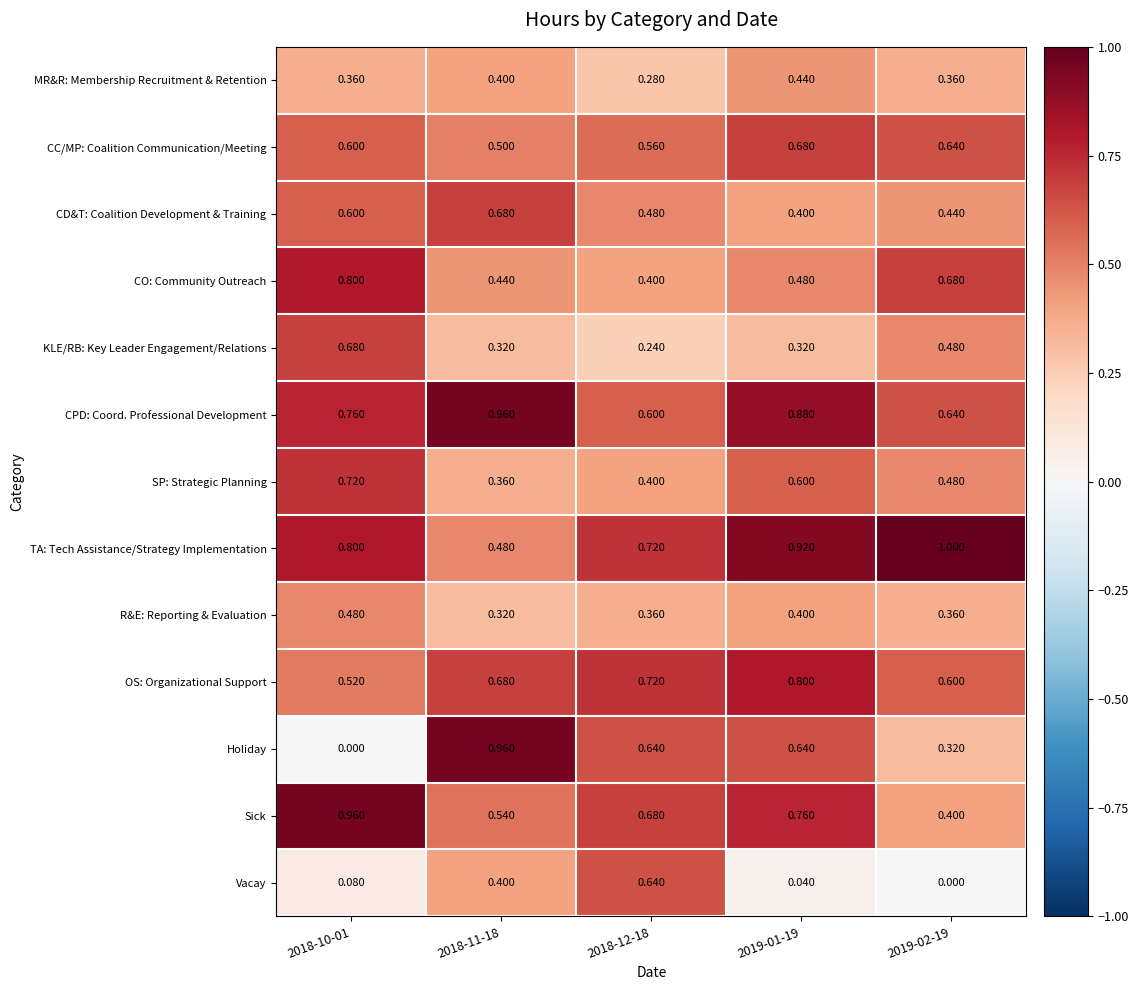

Which series has the widest spread of values?

Holiday